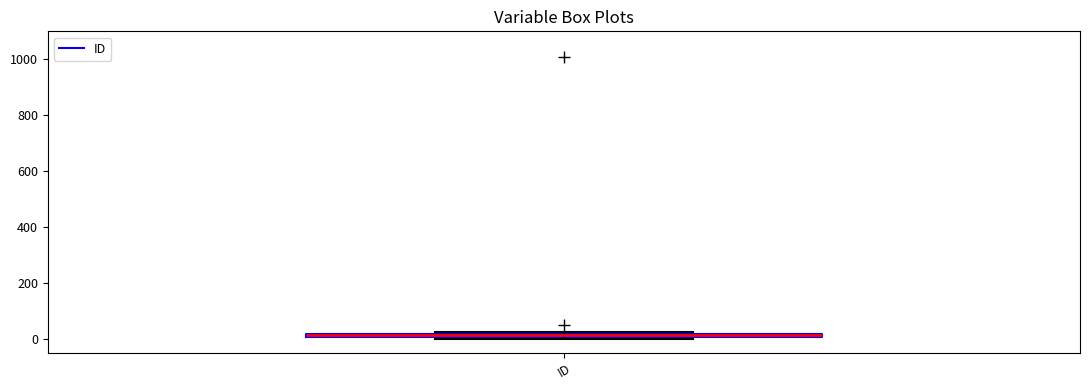

Where is the upper edge of the box for ID on the y-axis? The values are not printed on the chart, so give them approximately, as read against the axis.

20